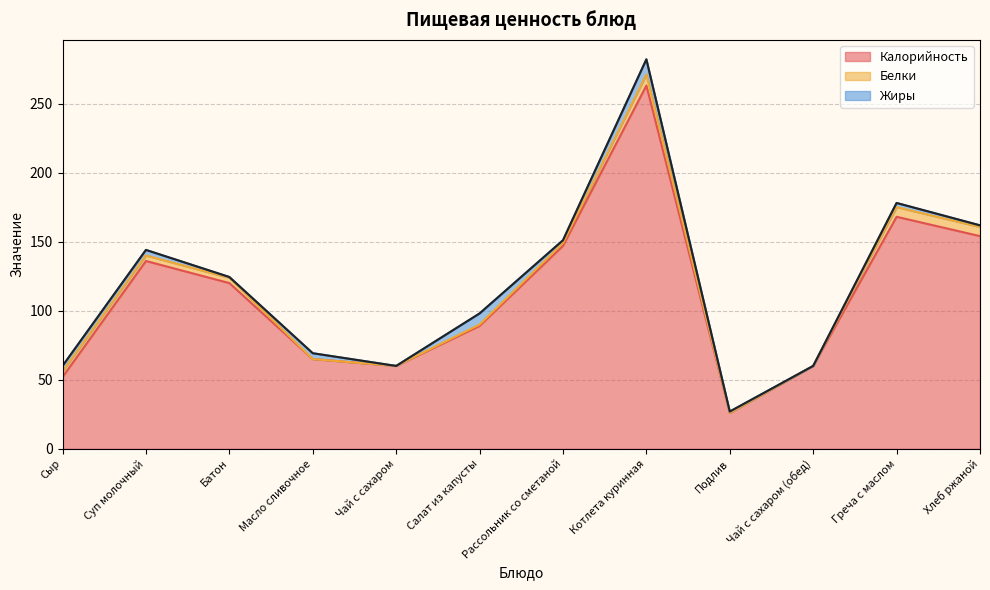

What is the difference between the second highest and second lowest values in the Жиры series?

8.0